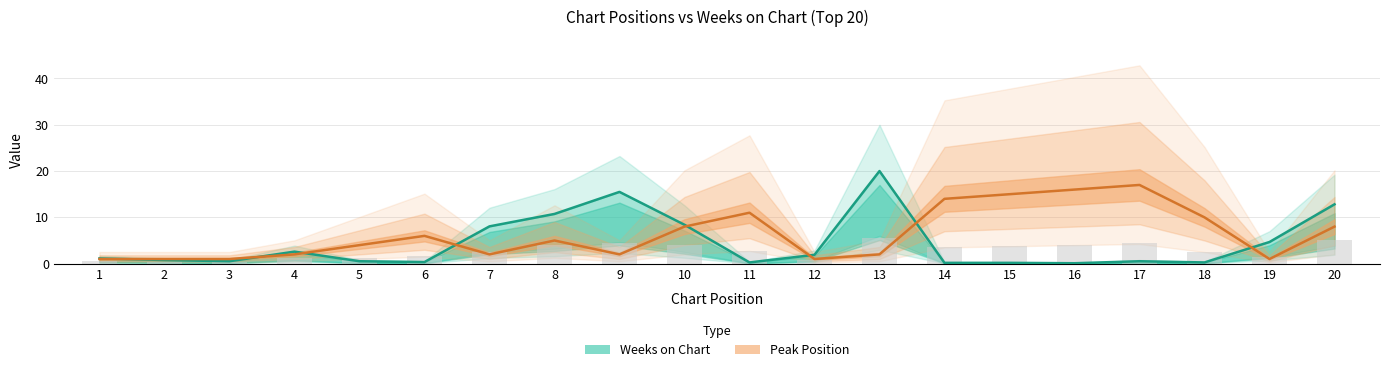

Rank the series by their average value, from highest to lowest.

Peak Position, Weeks on Chart